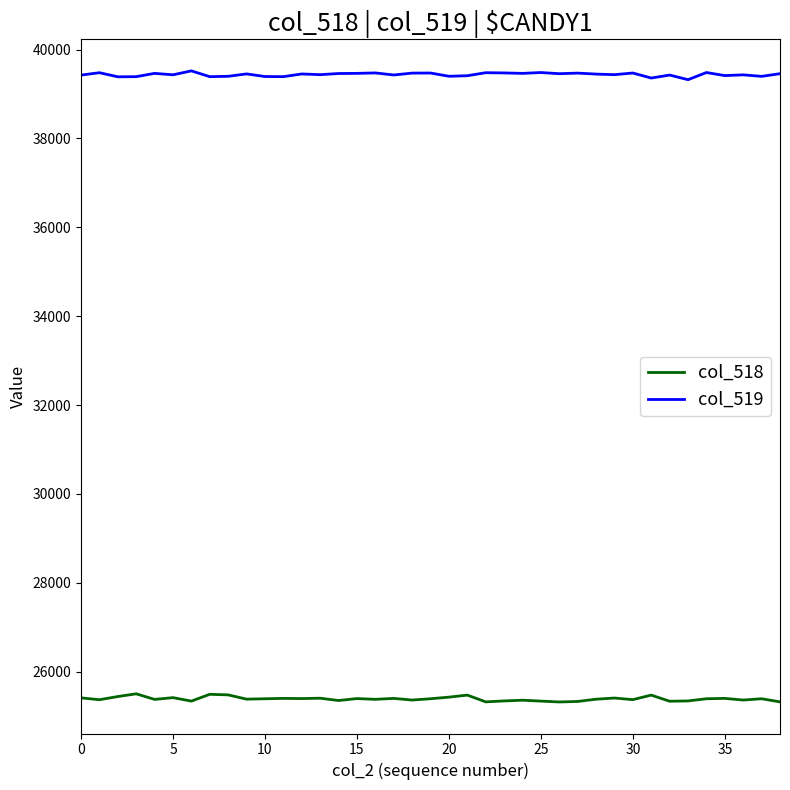

What is the highest value of the col_518 series?

25502